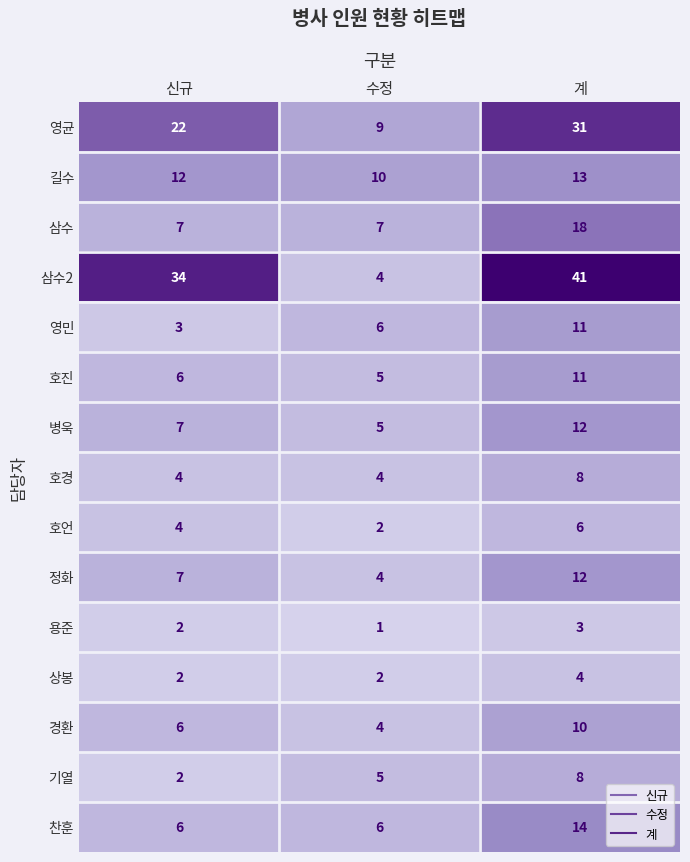

Is it true that 상봉 equals 3 at 신규?

False